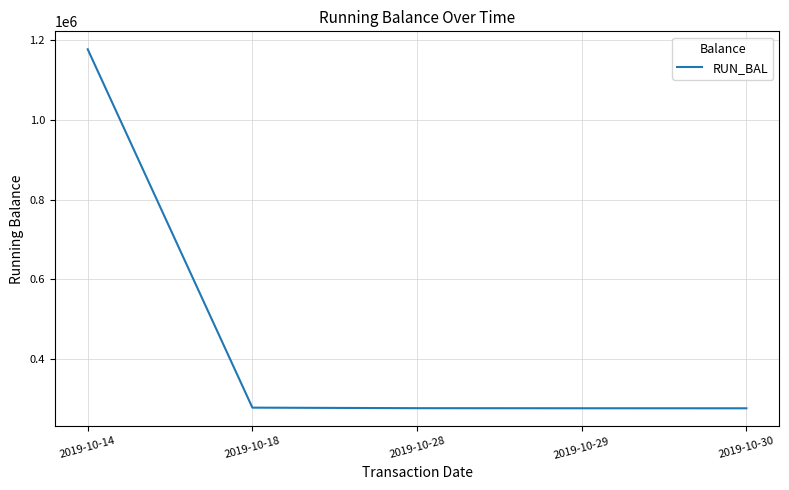

What is the minimum value shown in the chart?

275276